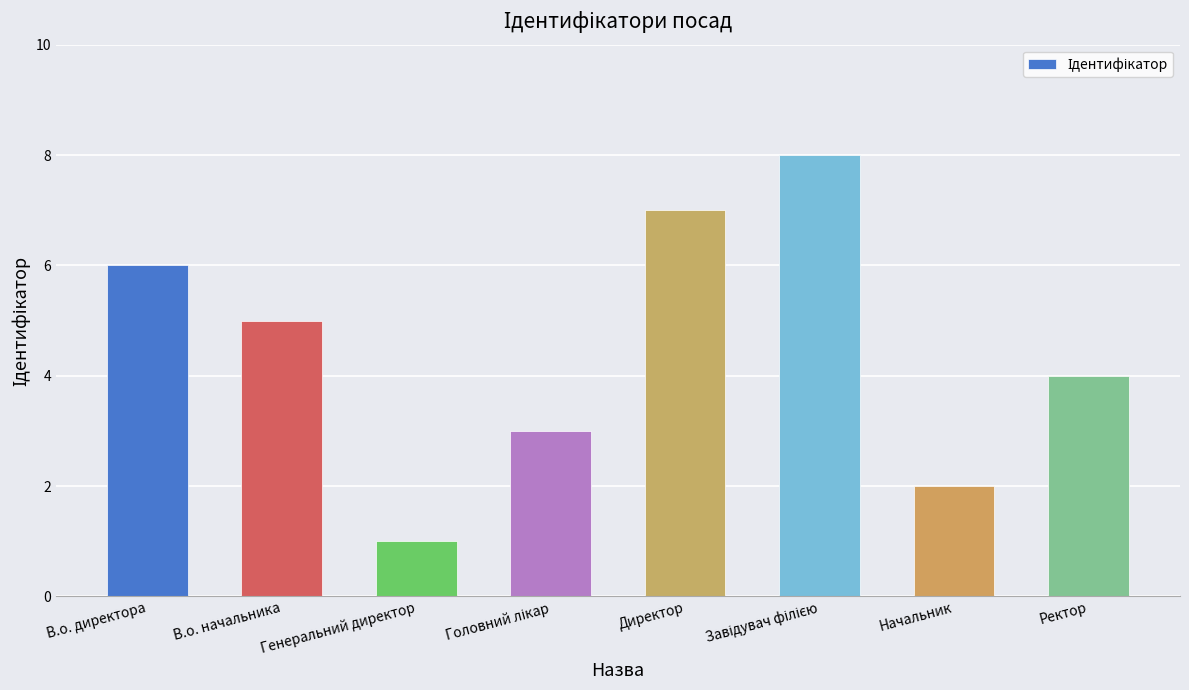

Which category has the lowest value across all series?

Генеральний директор